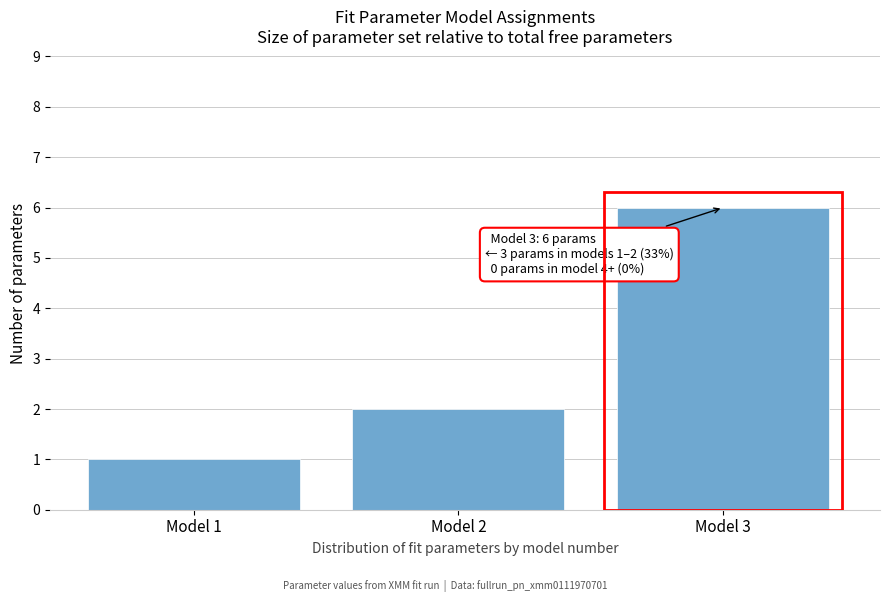

Reading left to right, extract all data points from this chart.

1	2	6